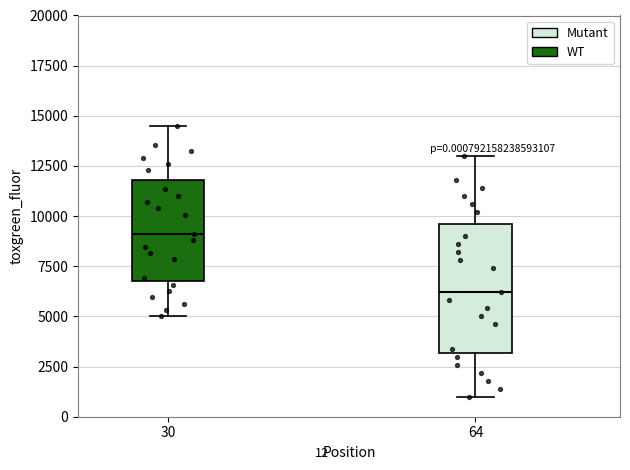

Which box is the tallest, from its lower edge to its upper edge?

64